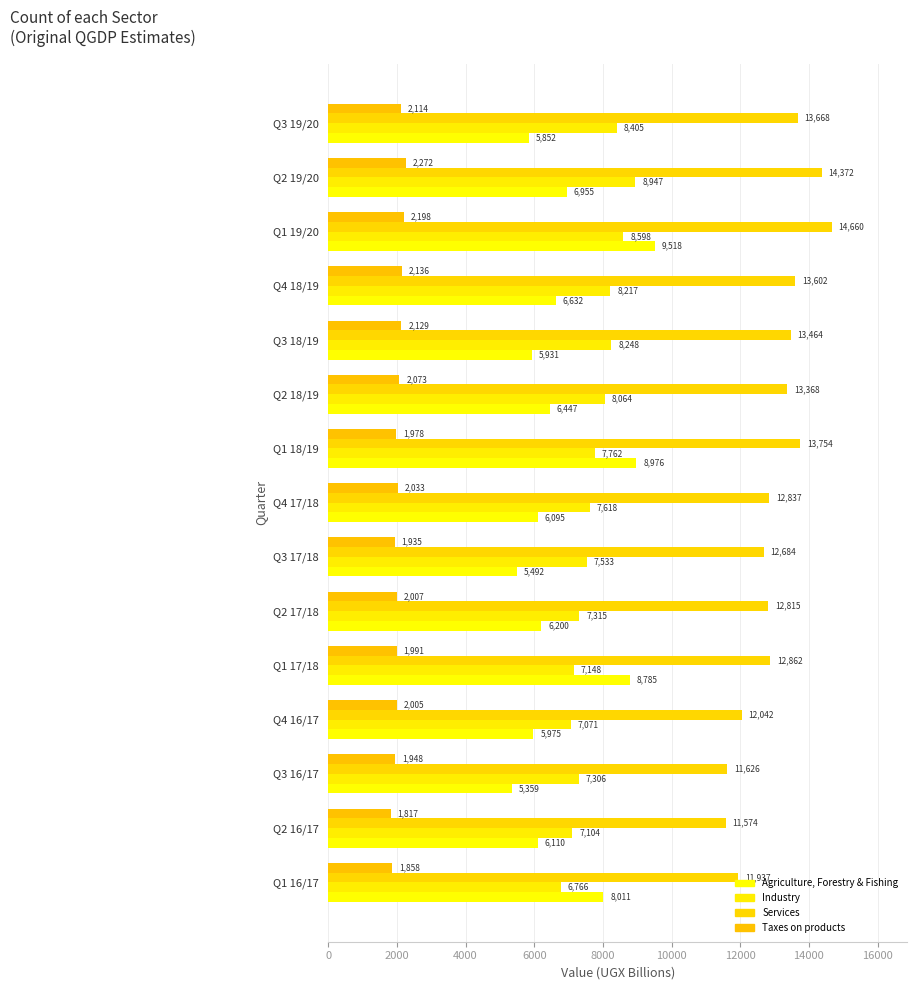

What position from the left is Q4 18/19?

12